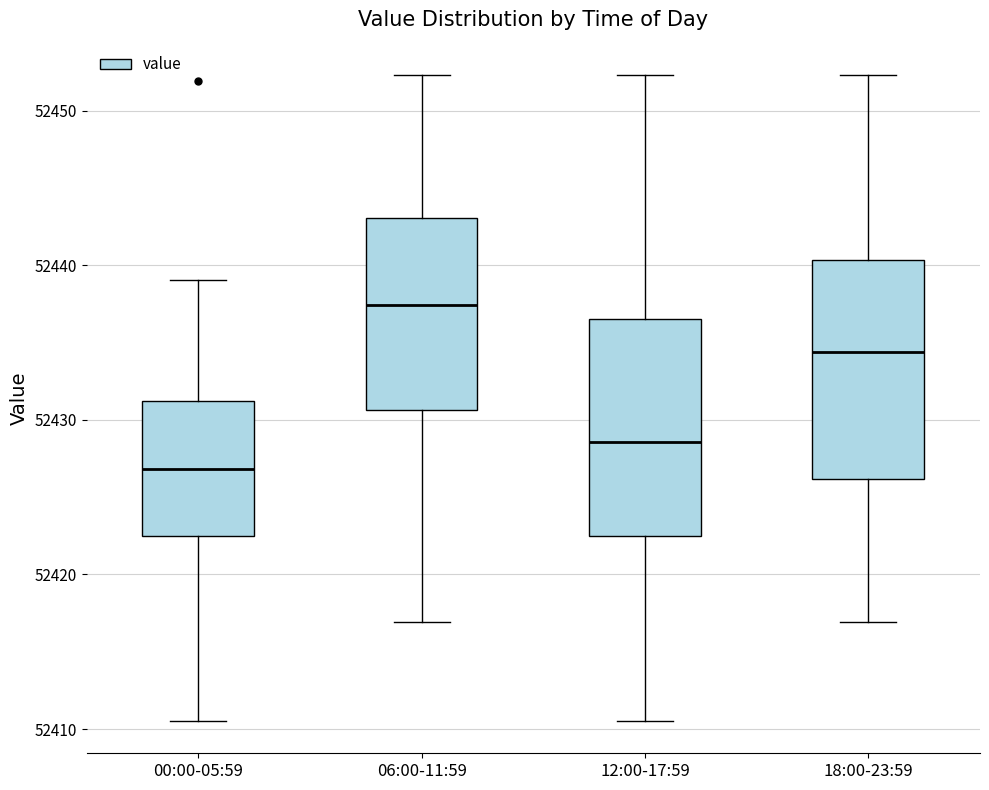

Which box has the lowest median line?

00:00-05:59